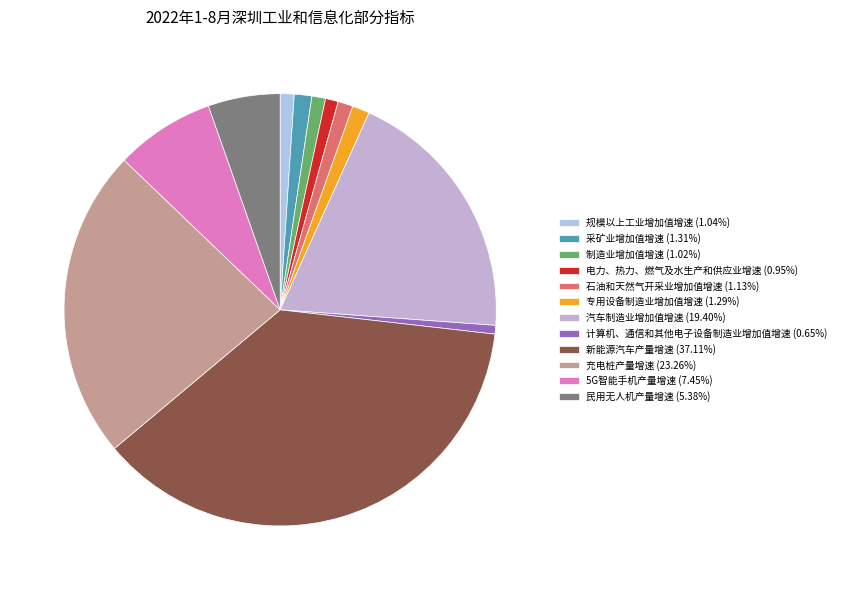

Is there a majority slice in this chart?

No